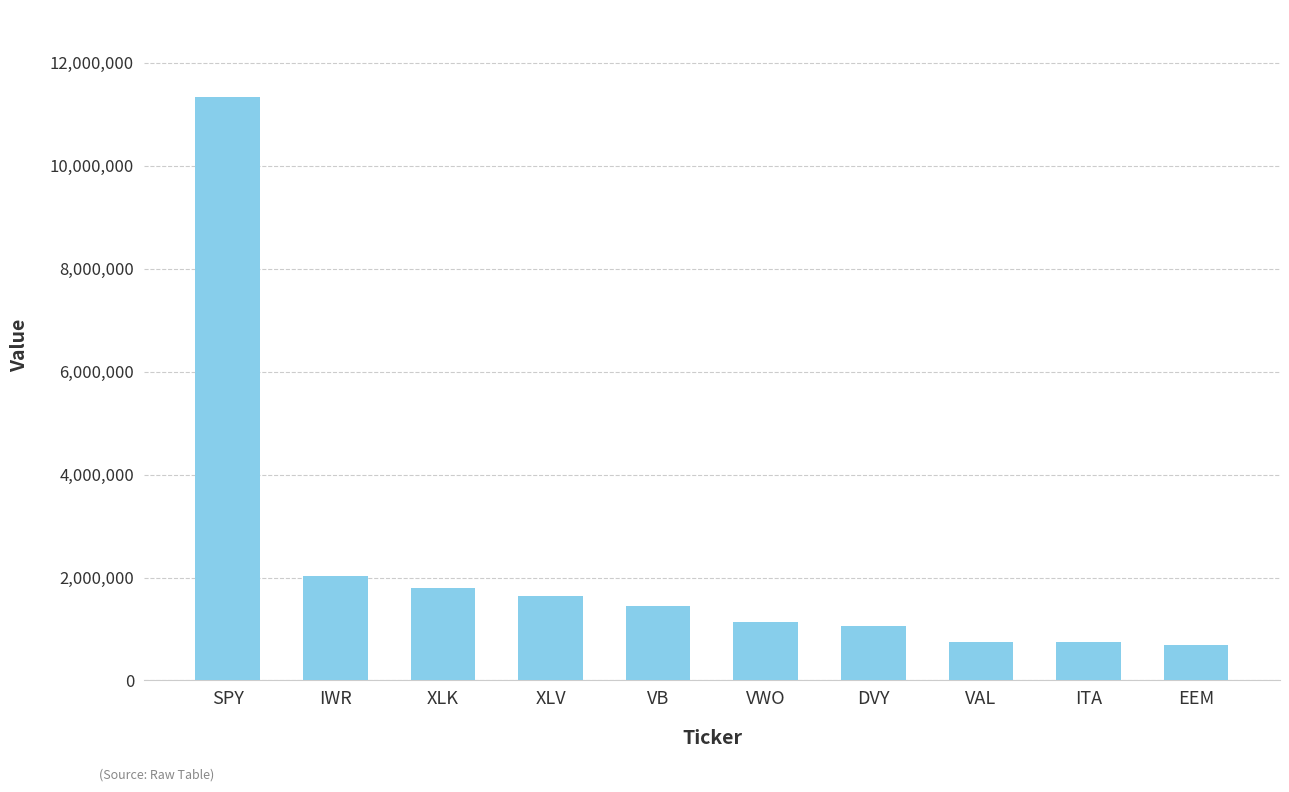

The chart shows a value of 305416 at VAL. True or false?

False